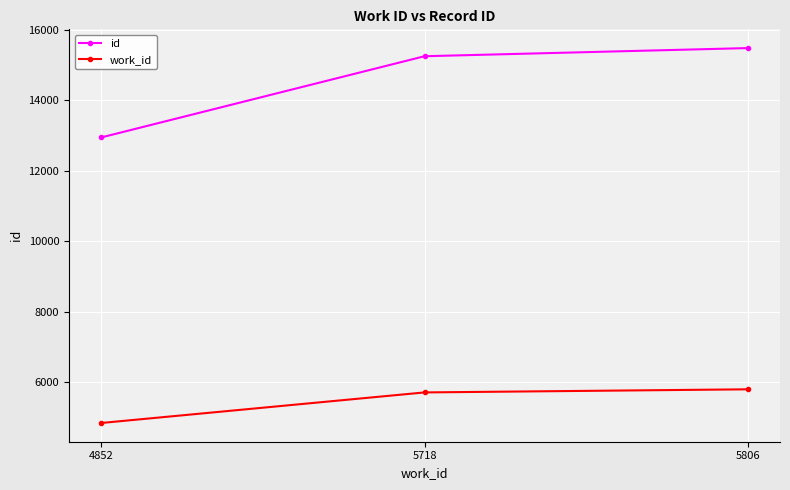

How many lines are shown in the chart?

2